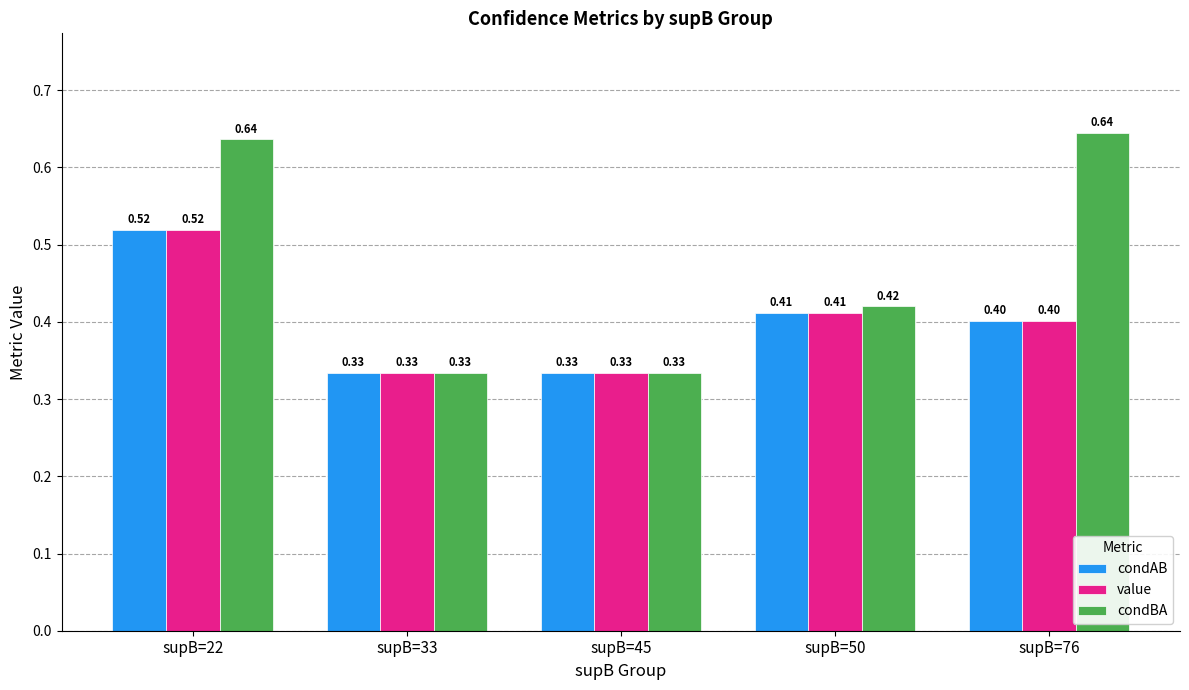

At how many categories does at least one series exceed 0?

5